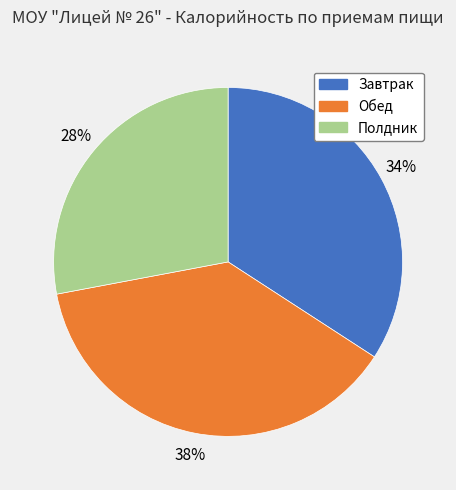

Does Обед account for over 50% of the chart?

No